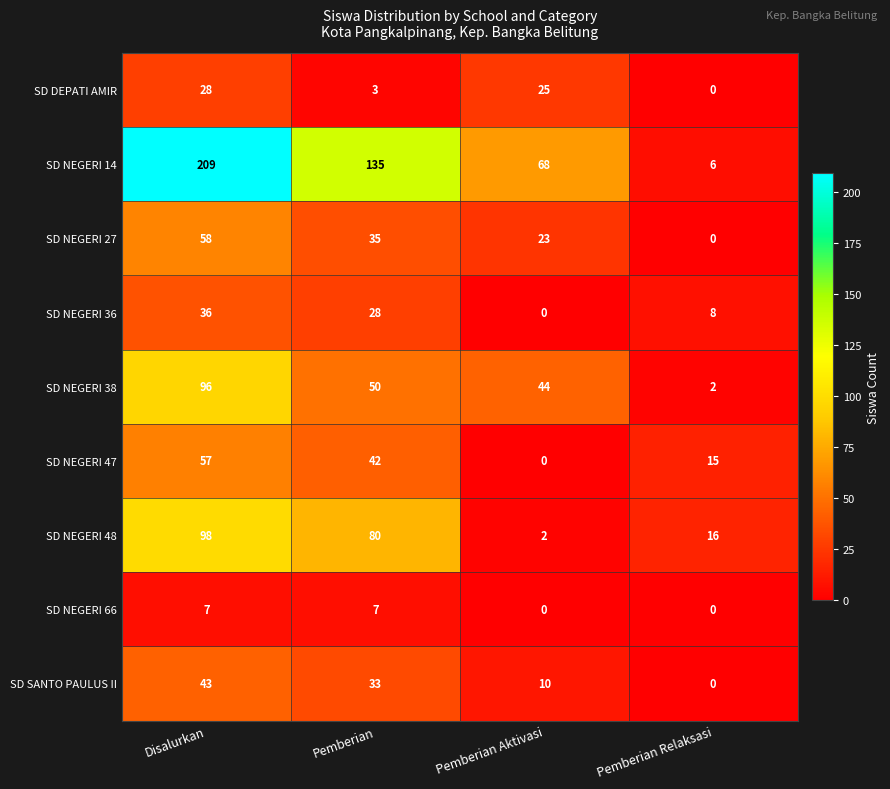

What is the sum of the SD SANTO PAULUS II values at Disalurkan and Pemberian Relaksasi?

43